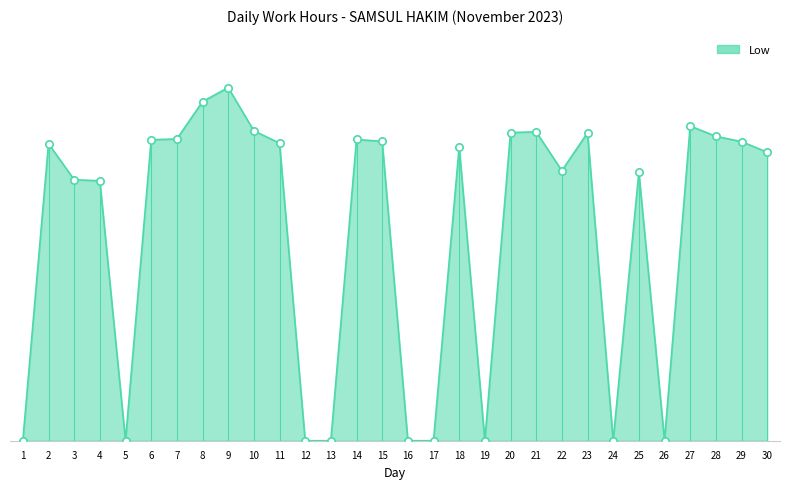

Between 20 and 23, which is larger?

20